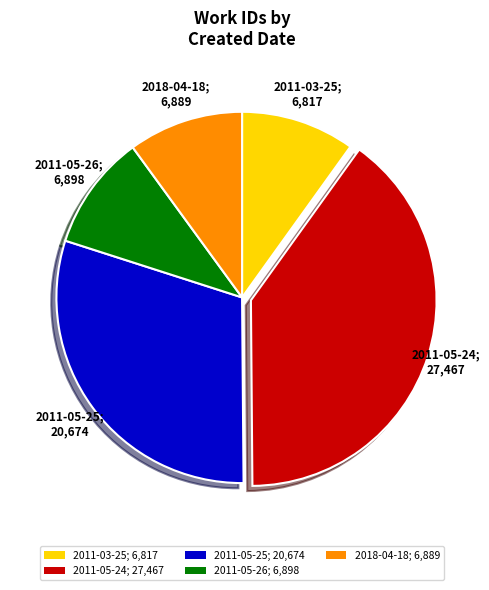

Count the number of slices in the pie.

5